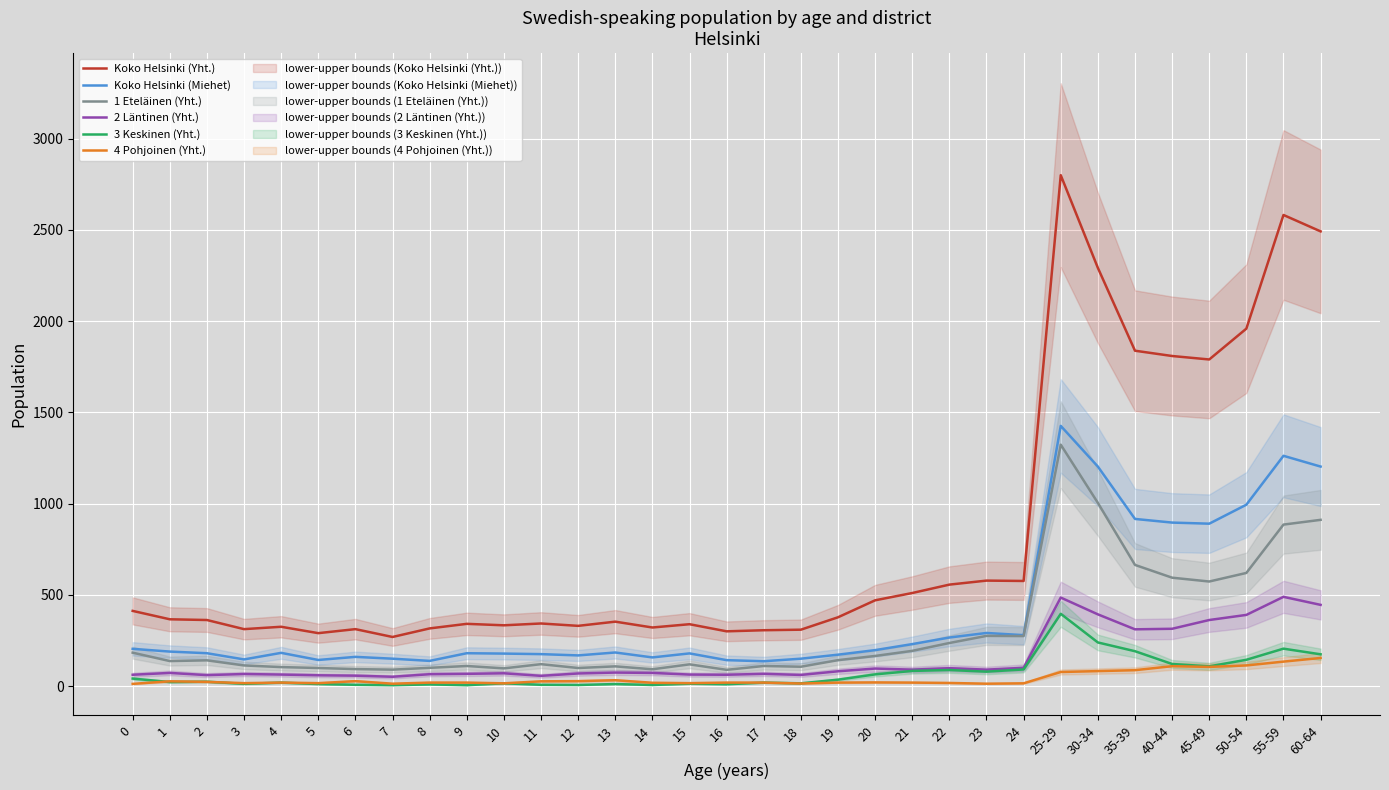

What is the difference between the Koko Helsinki (Yht.) values at 4 and 25-29?

2475